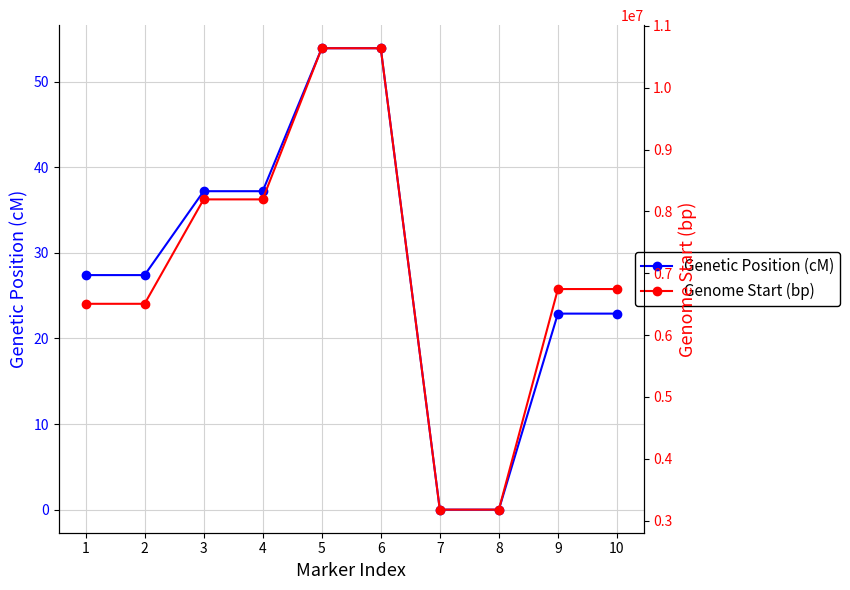

True or false: Genetic Position (cM) and Genome Start (bp) intersect in this chart.

False